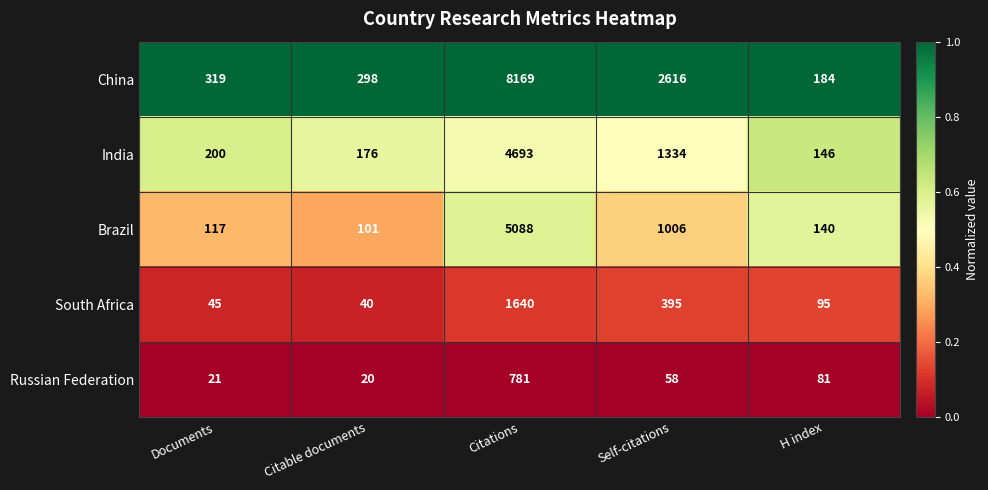

Read the Brazil value at H index, to the nearest 100.

100